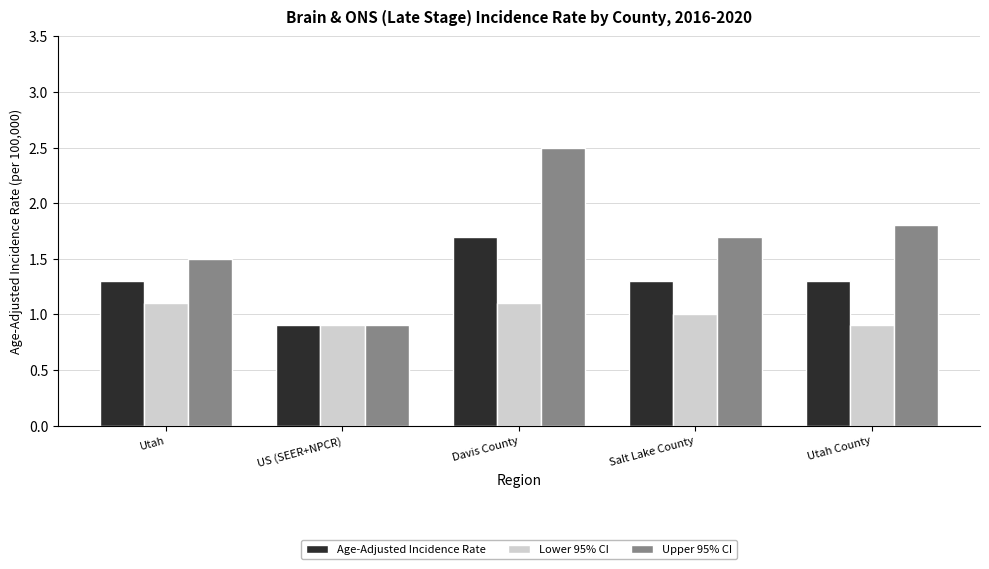

List the labels in order of Upper 95% CI value, largest first.

Davis County, Utah County, Salt Lake County, Utah, US (SEER+NPCR)